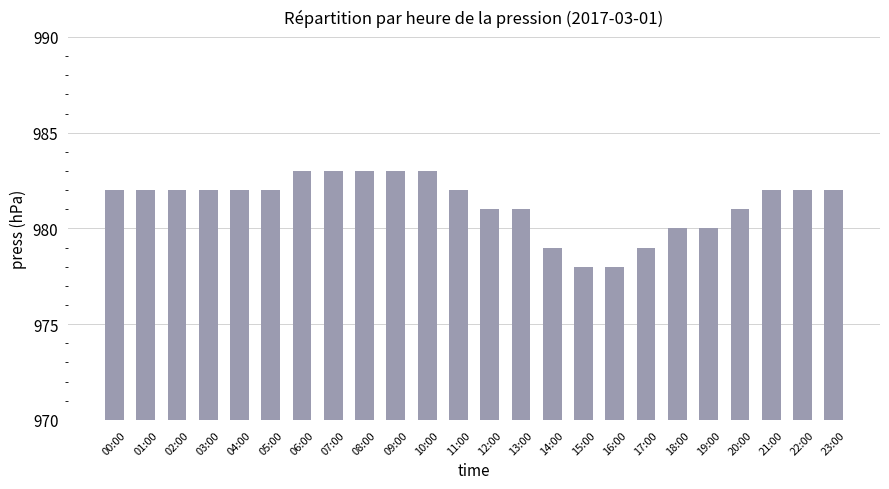

What position from the right is 12:00?

12